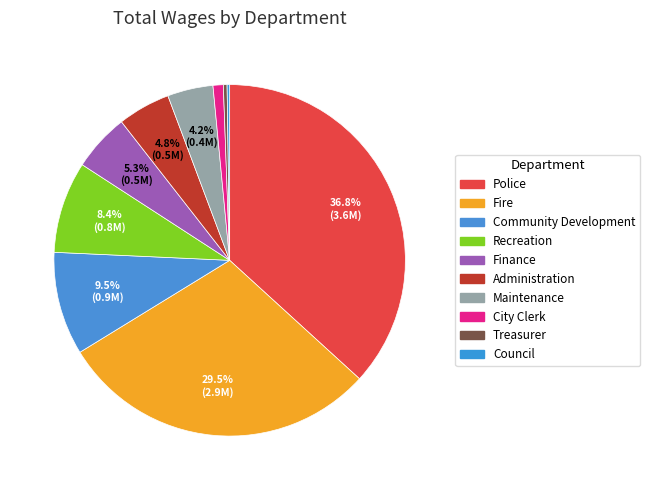

How many slices are in this pie chart?

10